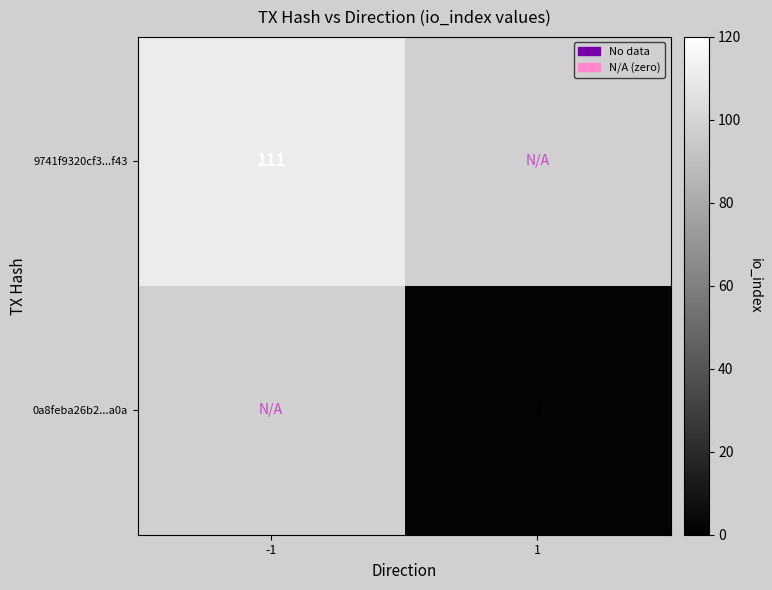

The 9741f9320cf3...f43 series shows 193 at -1. True or false?

False